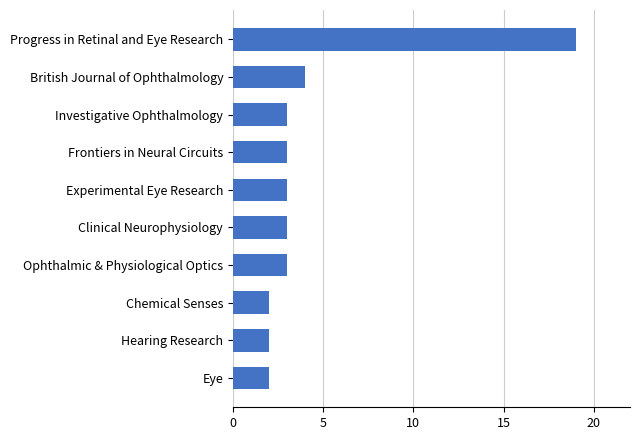

What is the label of the 2nd bar from the bottom?

Hearing Research